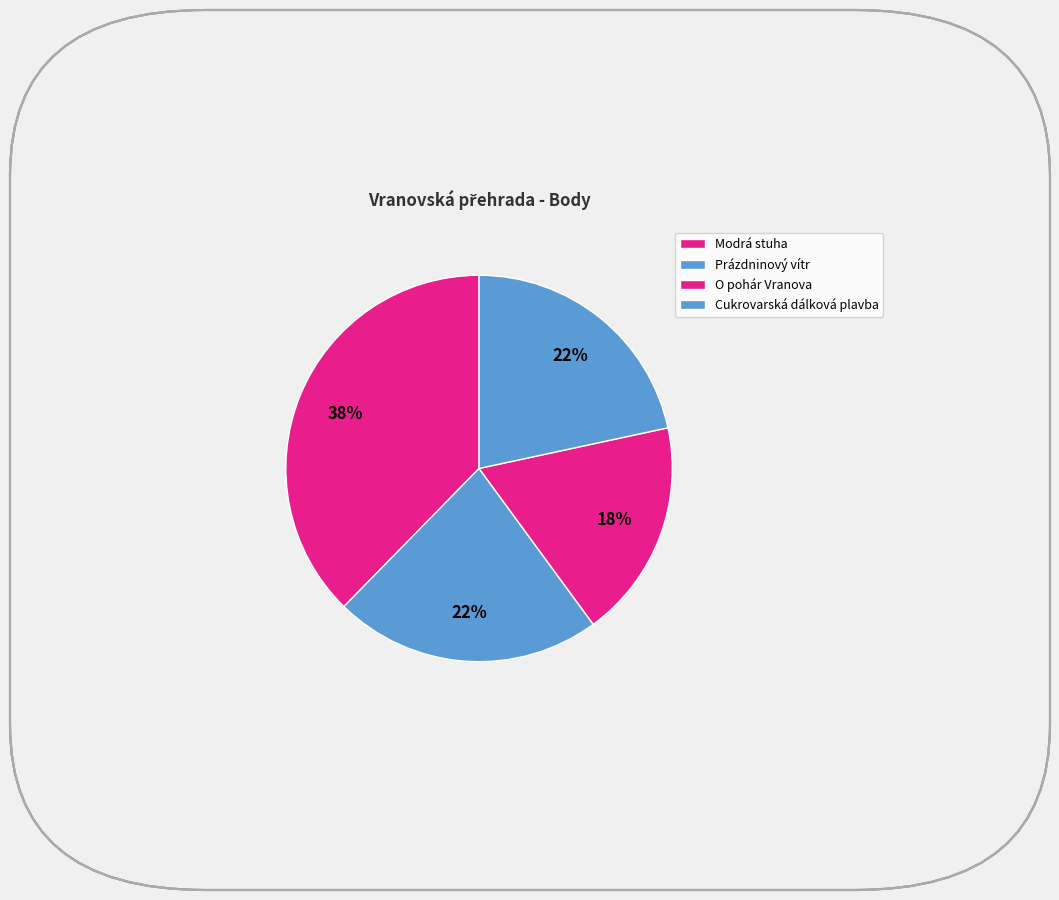

What percentage do Prázdninový vítr and Cukrovarská dálková plavba together represent?

44.0%